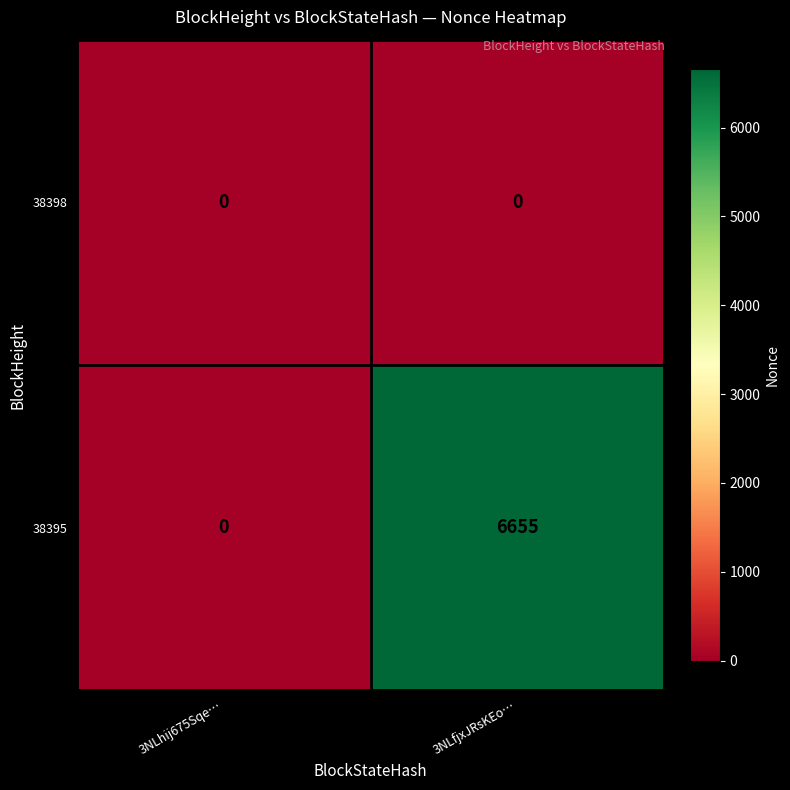

At which category is the sum across all series the highest?

3NLfjxJRsKEo…